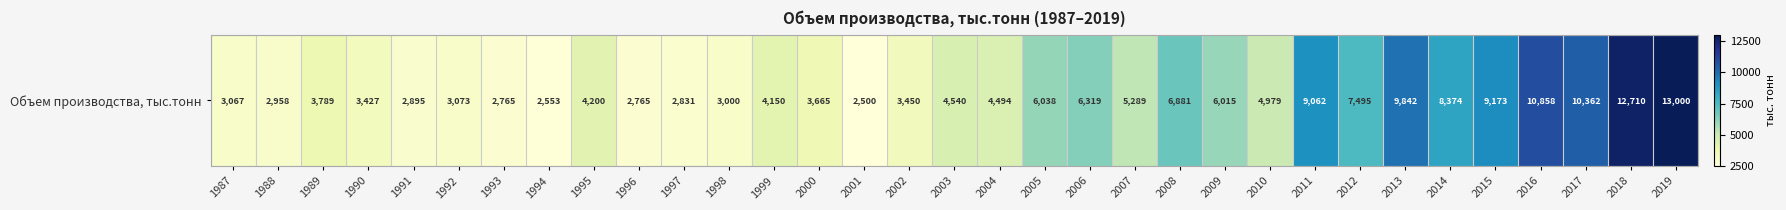

What is the smallest value displayed?

2500